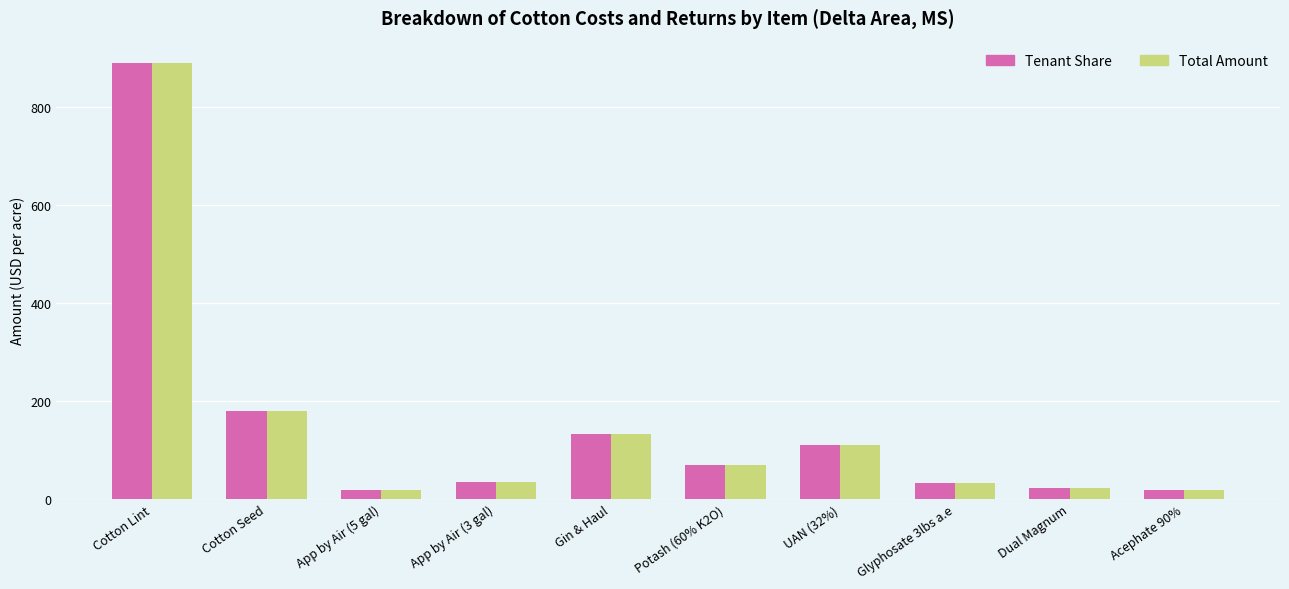

At which label does Tenant Share reach its peak?

Cotton Lint